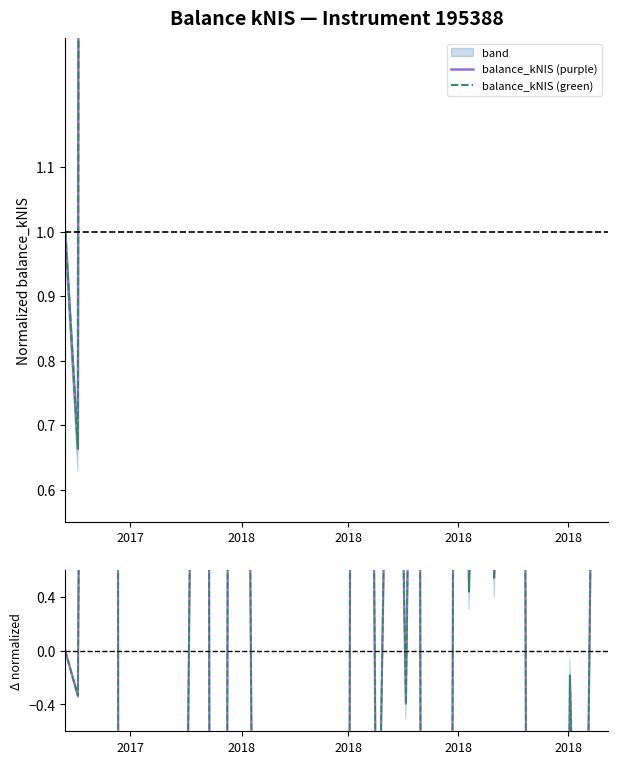

What is the difference between the maximum and minimum values in the balance_kNIS (green) series?

323.1